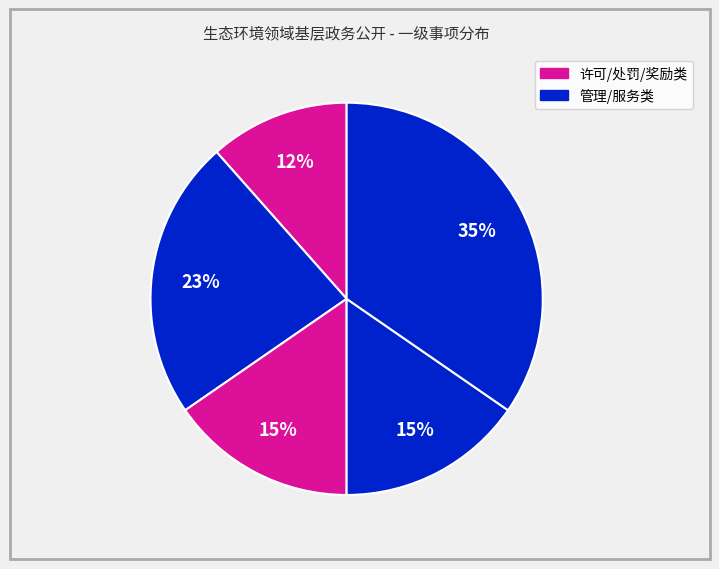

How many segments does this pie chart have?

5